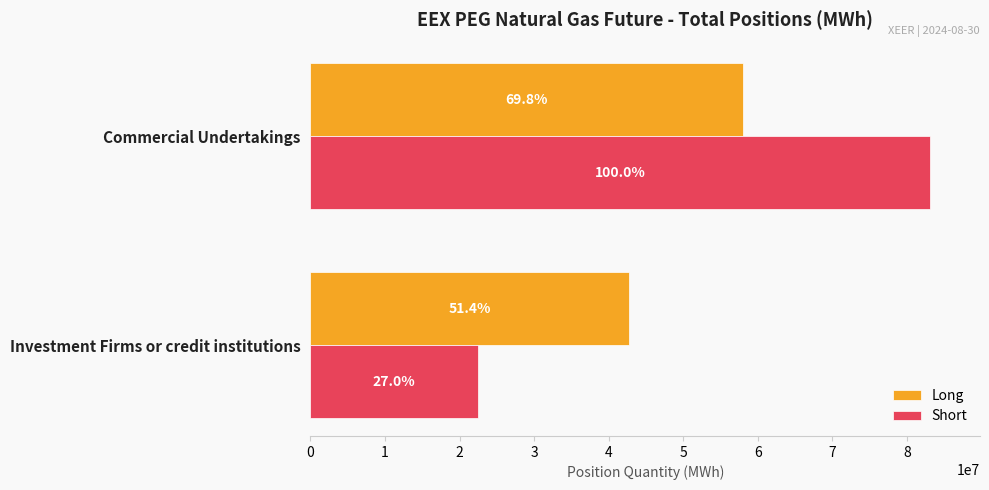

How many data points does each series have?

2